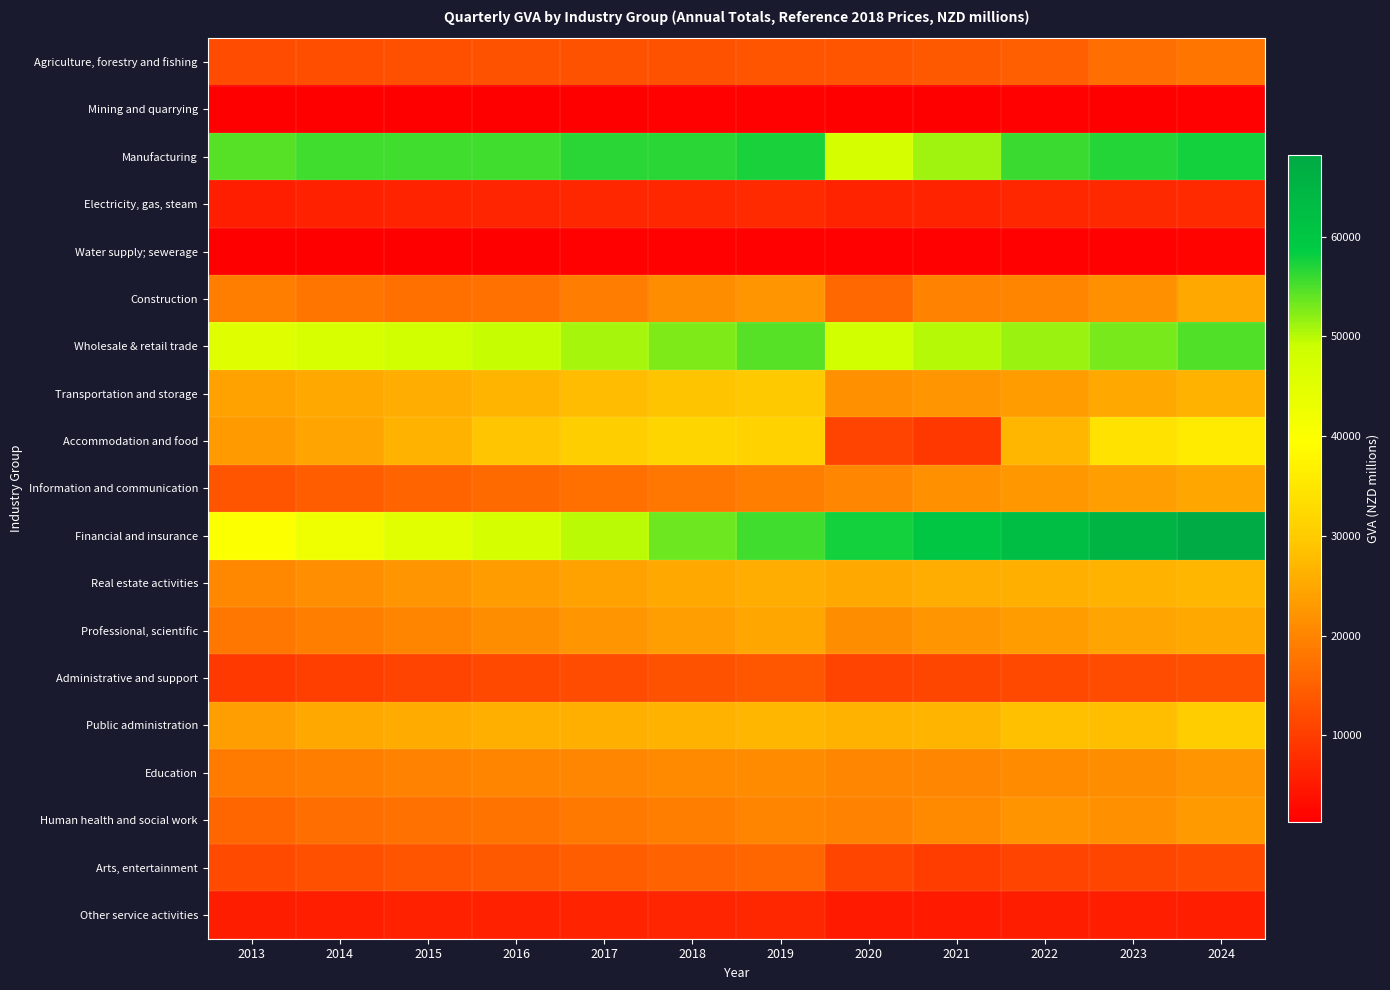

What is the smallest value displayed?

1275